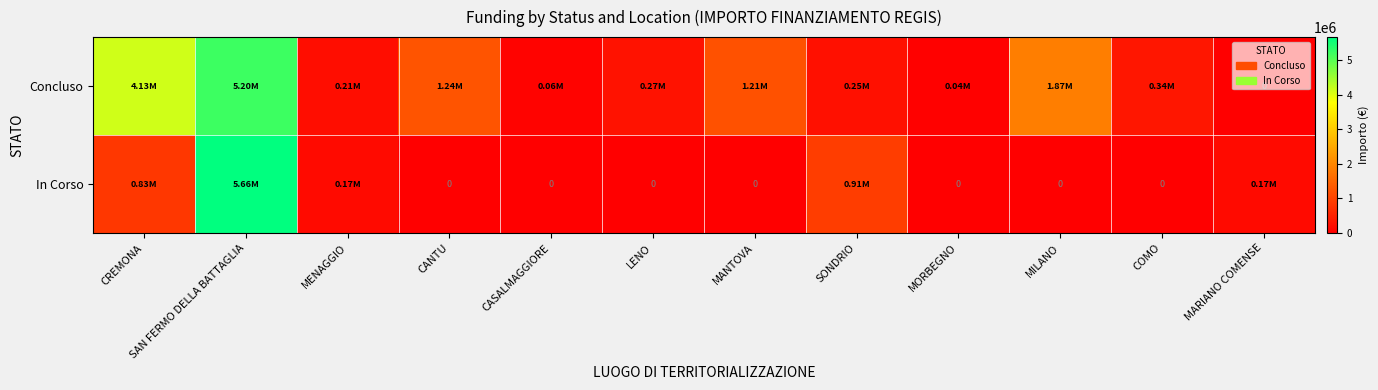

What is the difference between the maximum and minimum values in the In Corso series?

5662297.7